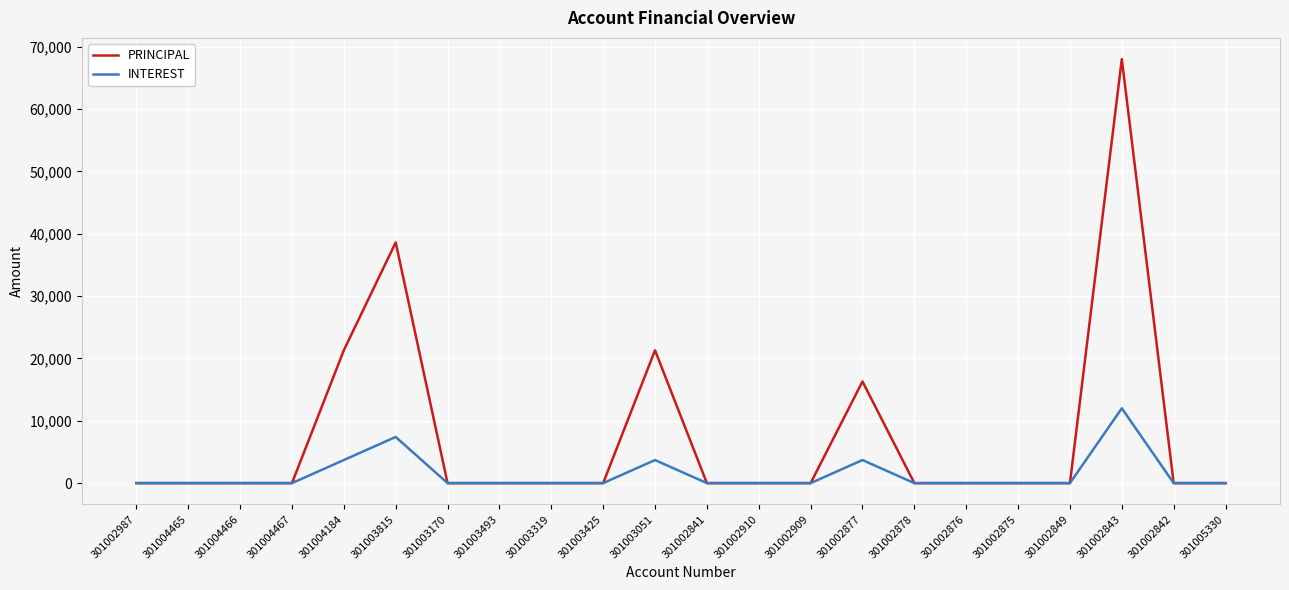

What is the highest value of the PRINCIPAL series?

68000